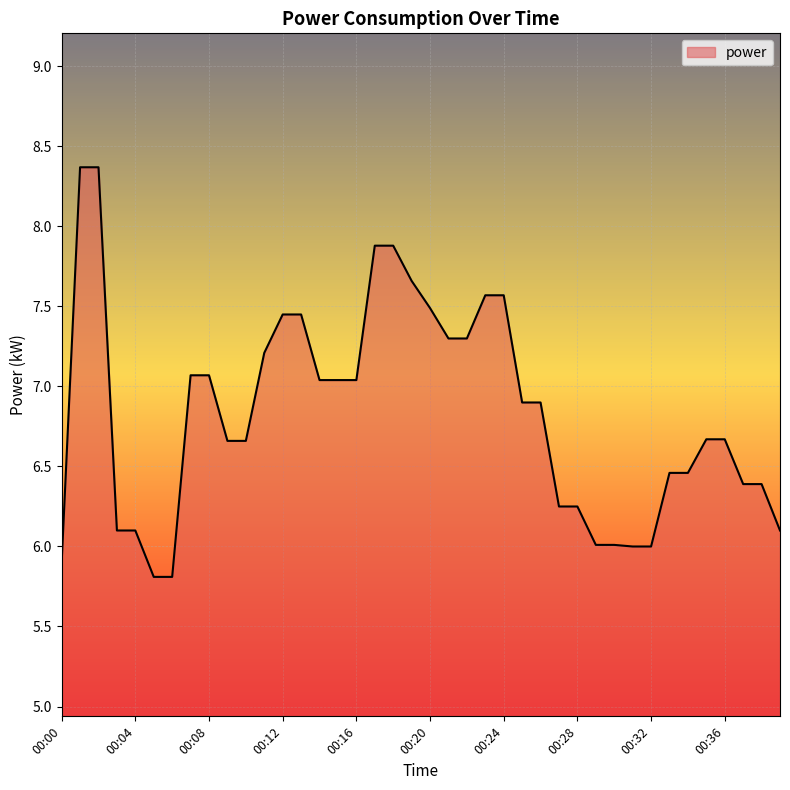

What is the difference between the maximum and minimum values?

2.6